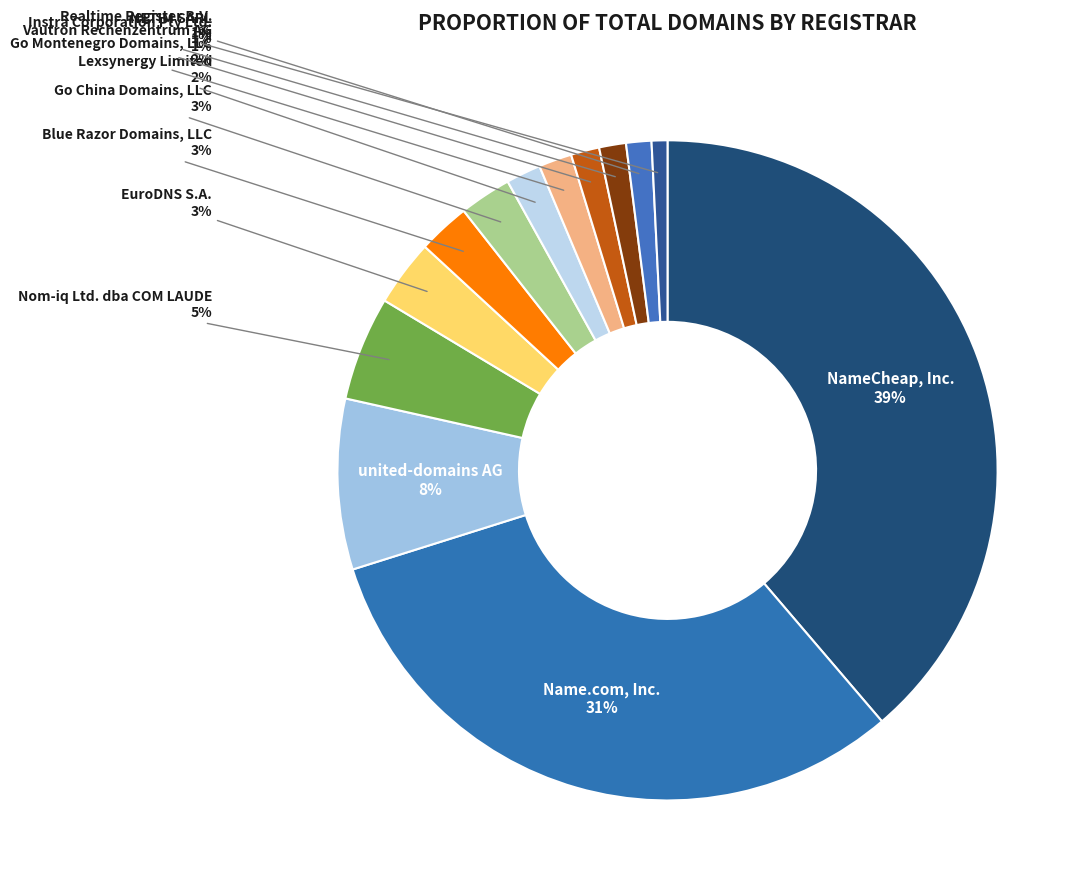

Does any single category account for the majority?

No